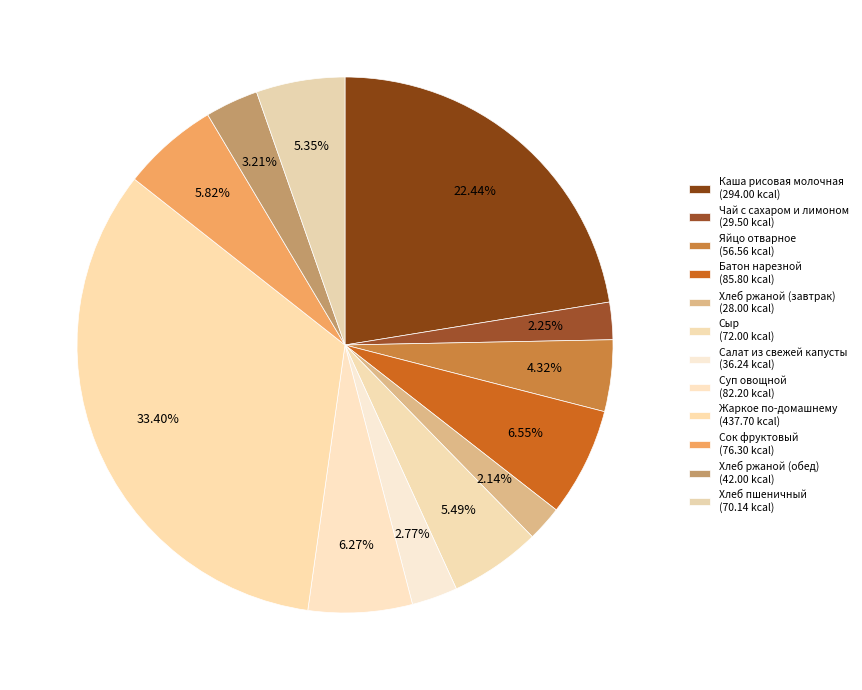

How many segments does this pie chart have?

12